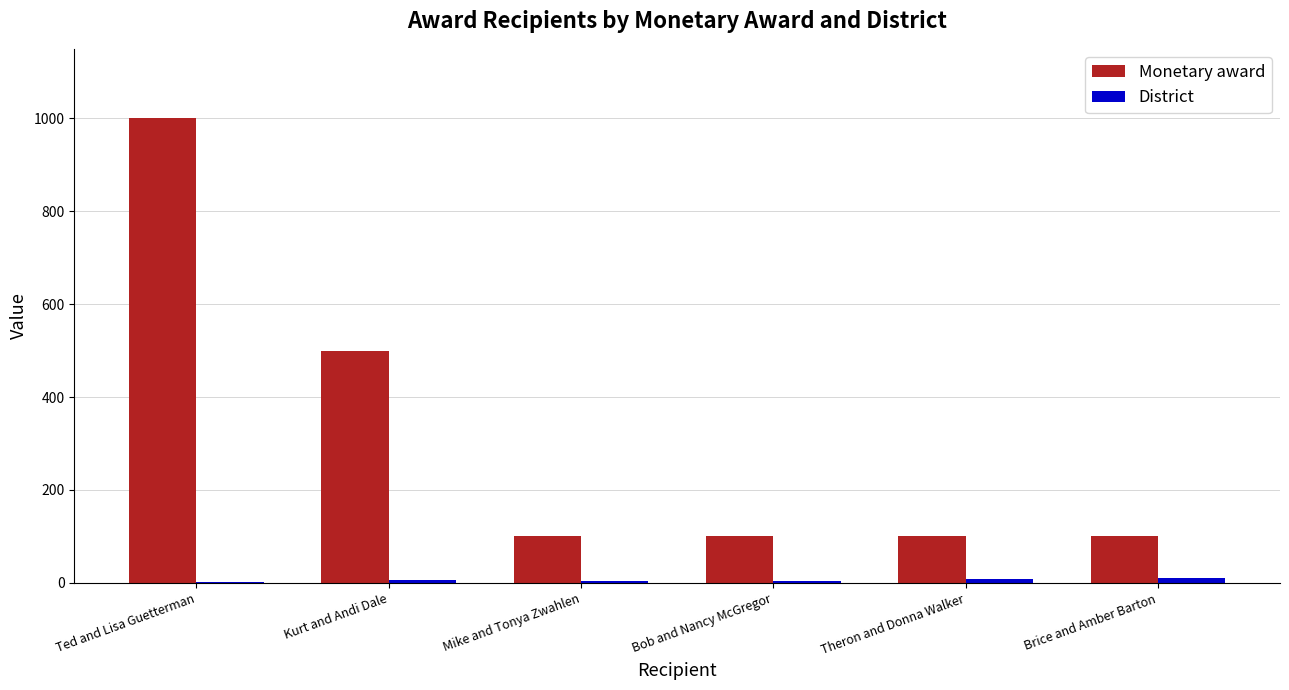

Which series changed the most between Kurt and Andi Dale and Bob and Nancy McGregor?

Monetary award